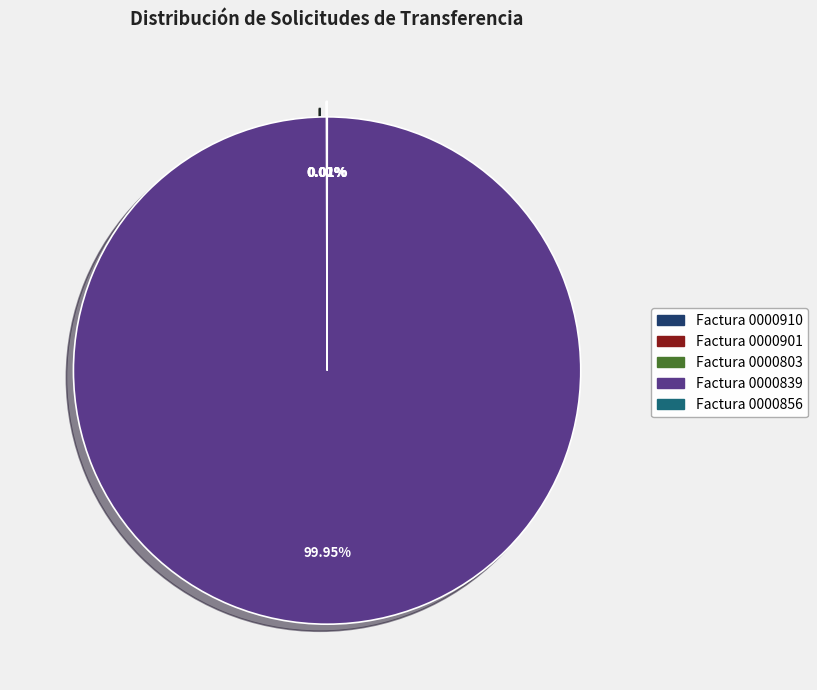

Does any single category account for the majority?

Yes